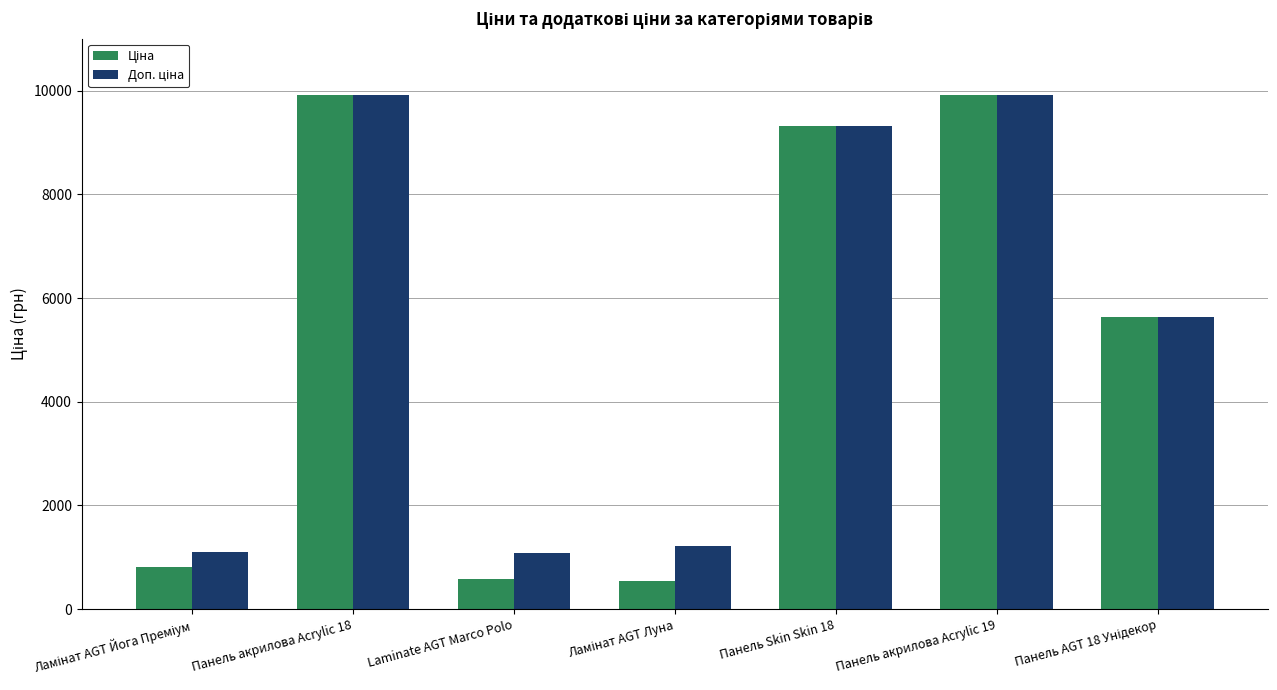

How many groups of bars are there?

7